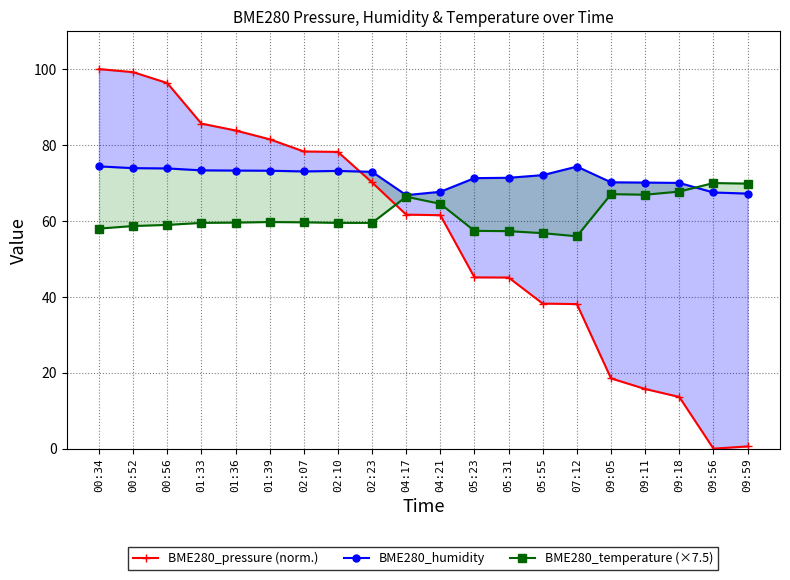

What is the average value of the BME280_temperature (×7.5) series?

61.6